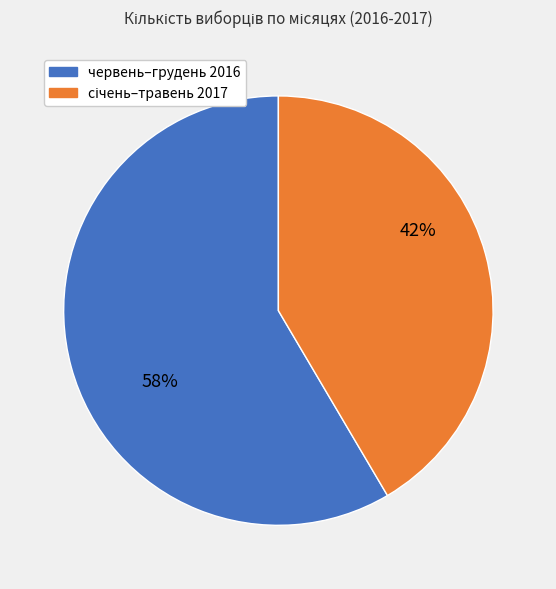

Count the number of slices in the pie.

2